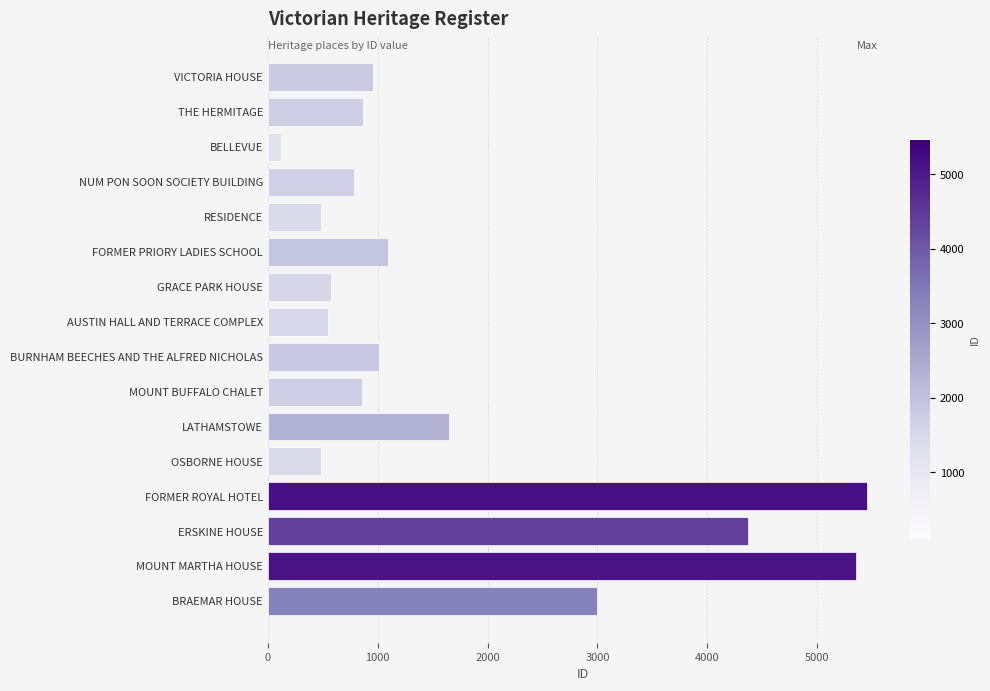

At which label is the value closest to 2787?

BRAEMAR HOUSE